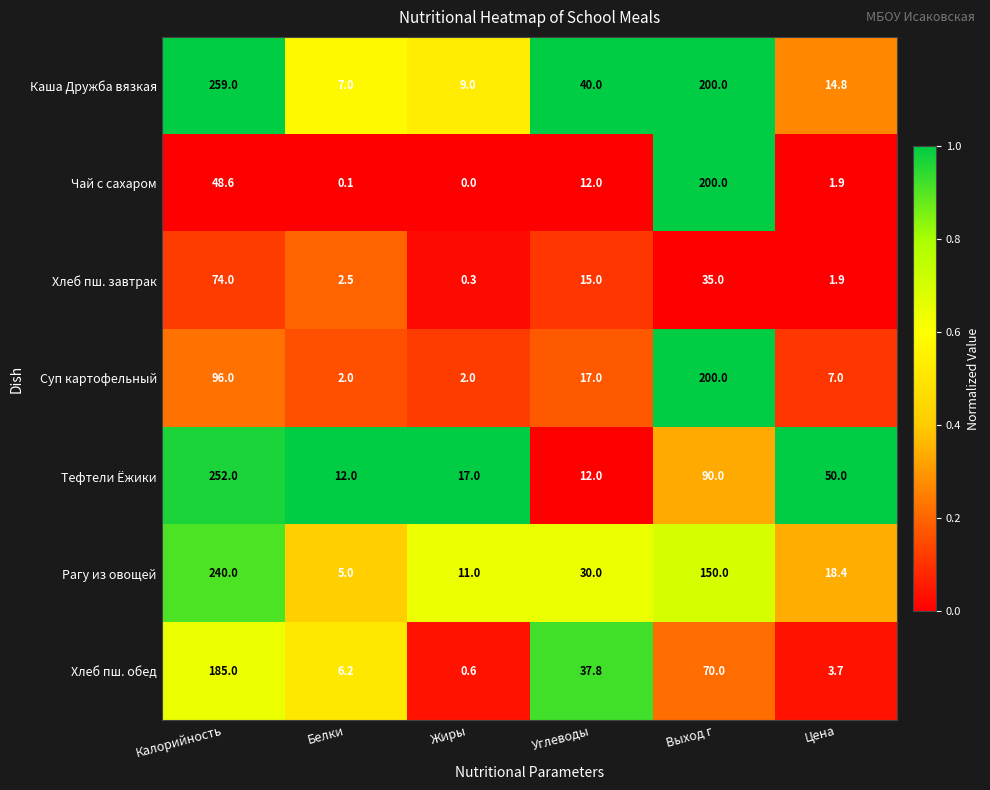

At how many categories does at least one series exceed 0?

6